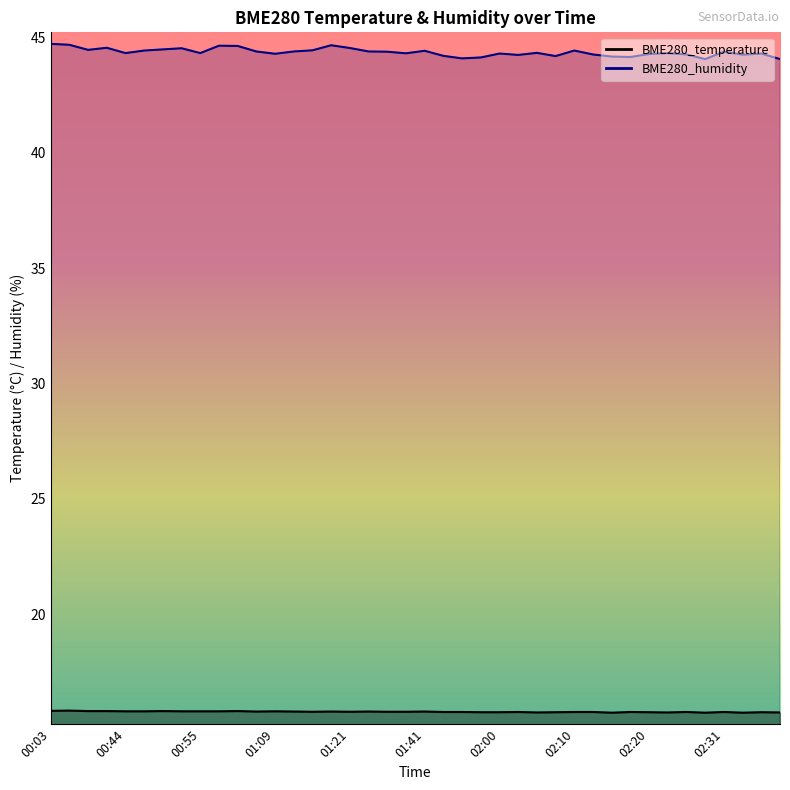

Where is the first local maximum for BME280_temperature?

00:06